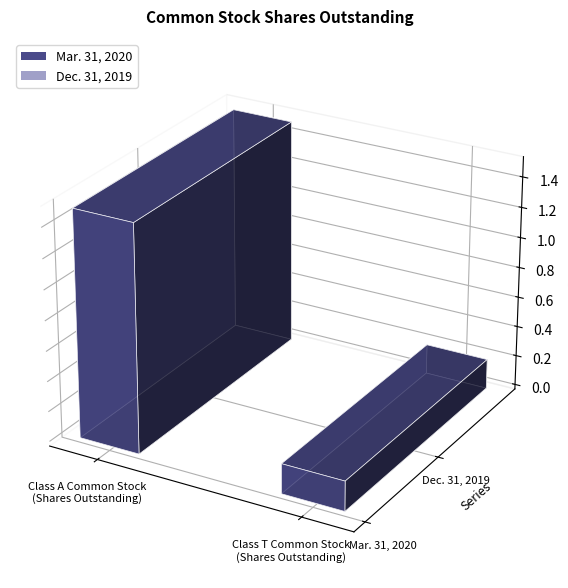

Rank the categories by Mar. 31, 2020 value from highest to lowest.

Class A Common Stock
(Shares Outstanding), Class T Common Stock
(Shares Outstanding)